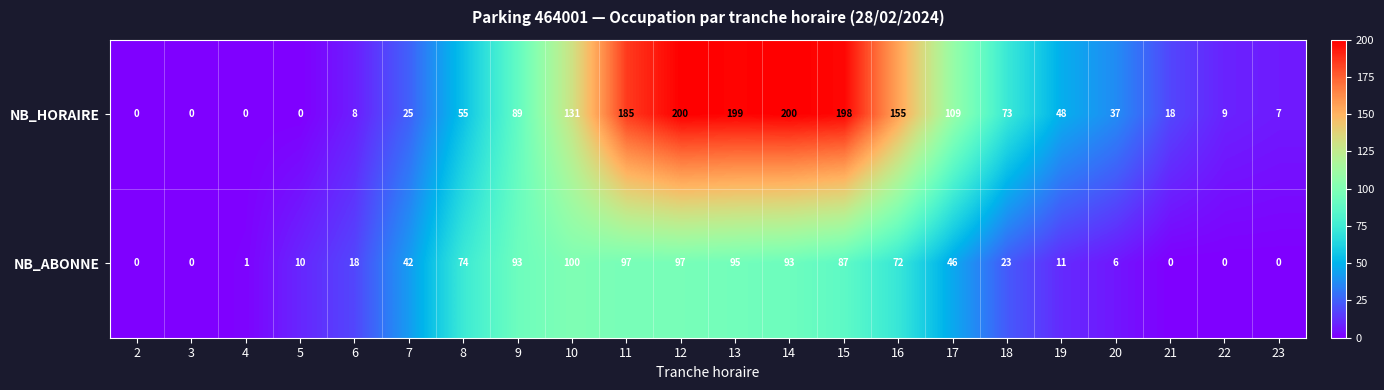

At how many categories does at least one series exceed 192?

4